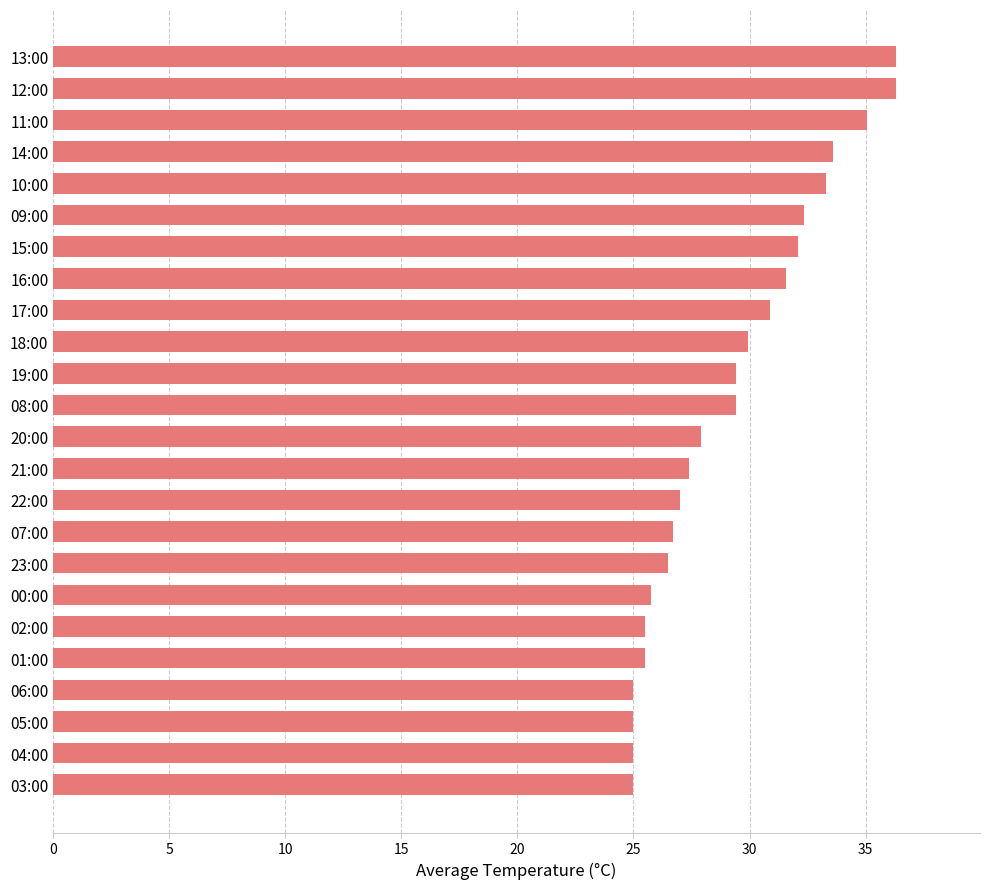

The value at 03:00 is 13.9. True or false?

False